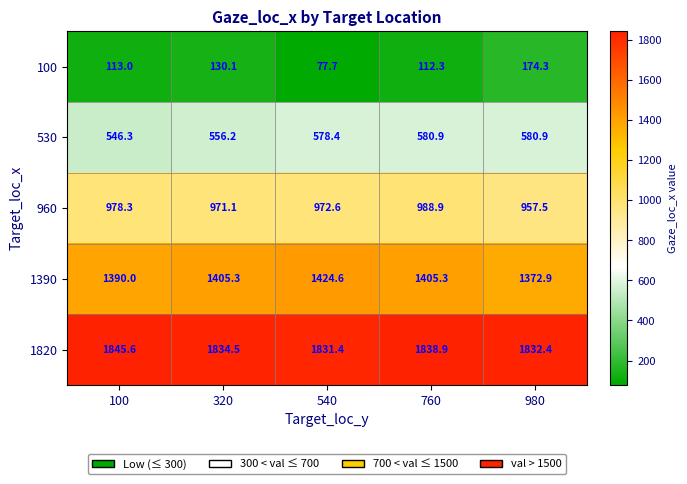

Where is 100 nearest to the value 126?

320